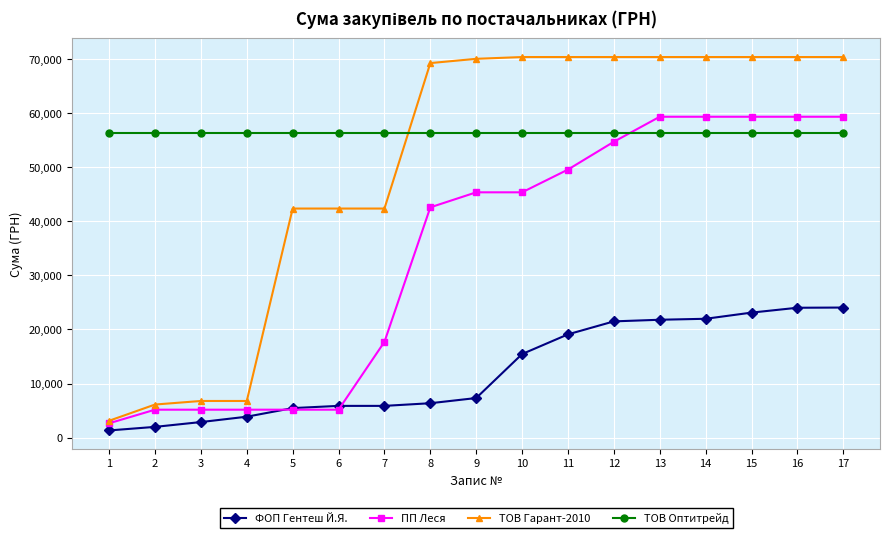

What is the sum of the ПП Леся values at 1 and 2?

7805.1